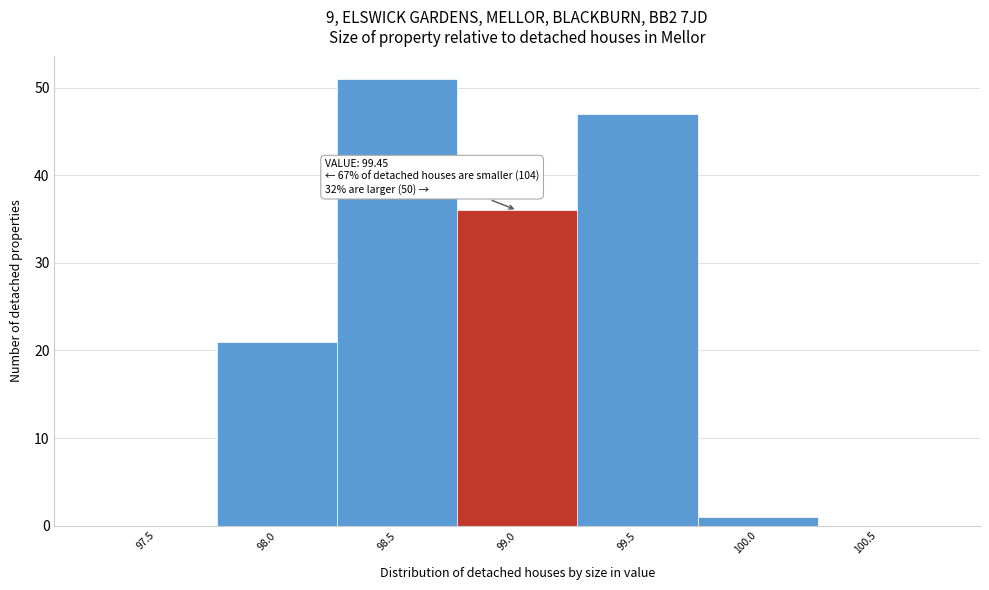

What is the greatest value displayed?

51